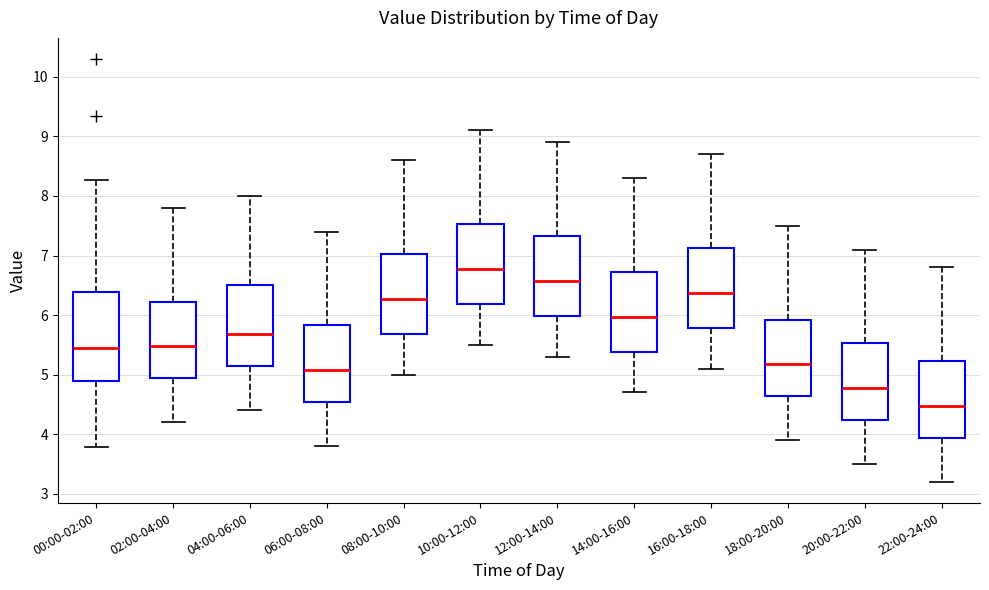

Reading left to right, transcribe this box plot: for each box, give where its median line is, the range the box spans, and where its two whiskers end, as read against the y-axis. The values are not printed on the chart, so give them approximately, as read against the axis.

00:00-02:00: median 5.4, box 4.9 to 6.4, whiskers 3.8 to 8.3
02:00-04:00: median 5.5, box 4.9 to 6.2, whiskers 4.2 to 7.8
04:00-06:00: median 5.7, box 5.1 to 6.5, whiskers 4.4 to 8.0
06:00-08:00: median 5.1, box 4.5 to 5.8, whiskers 3.8 to 7.4
08:00-10:00: median 6.3, box 5.7 to 7.0, whiskers 5.0 to 8.6
10:00-12:00: median 6.8, box 6.2 to 7.5, whiskers 5.5 to 9.1
12:00-14:00: median 6.6, box 6.0 to 7.3, whiskers 5.3 to 8.9
14:00-16:00: median 6.0, box 5.4 to 6.7, whiskers 4.7 to 8.3
16:00-18:00: median 6.4, box 5.8 to 7.1, whiskers 5.1 to 8.7
18:00-20:00: median 5.2, box 4.6 to 5.9, whiskers 3.9 to 7.5
20:00-22:00: median 4.8, box 4.2 to 5.5, whiskers 3.5 to 7.1
22:00-24:00: median 4.5, box 3.9 to 5.2, whiskers 3.2 to 6.8